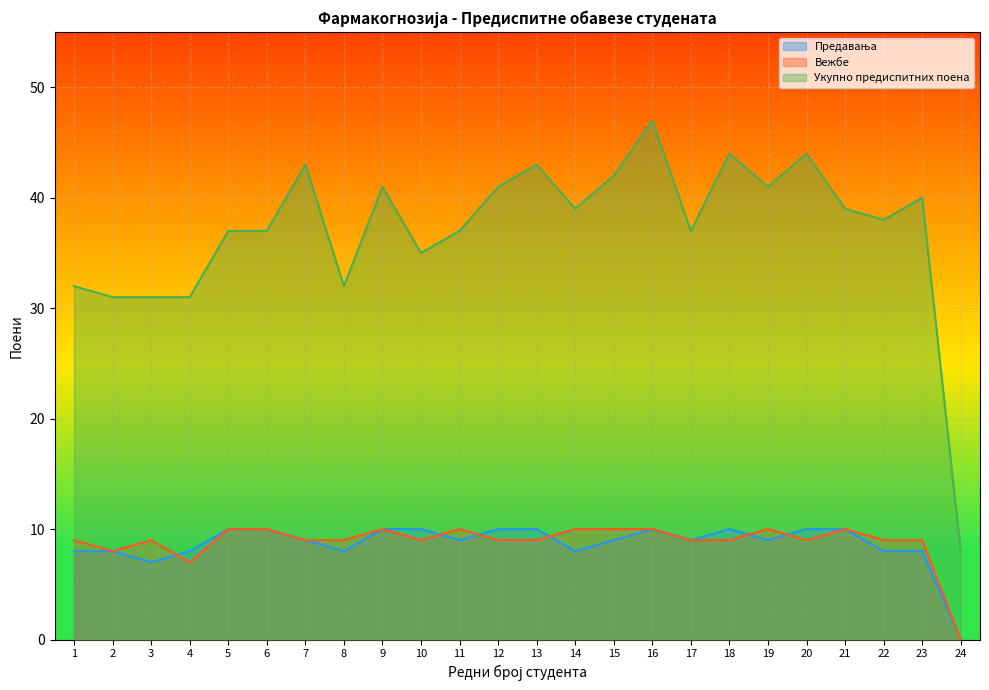

How many lines are shown in the chart?

3